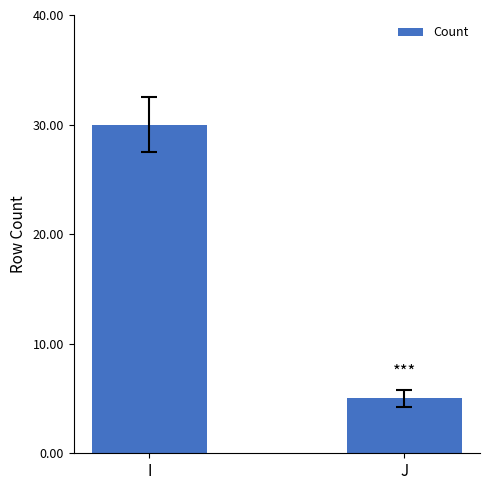

What is the value of the 2nd bar from the left?

5